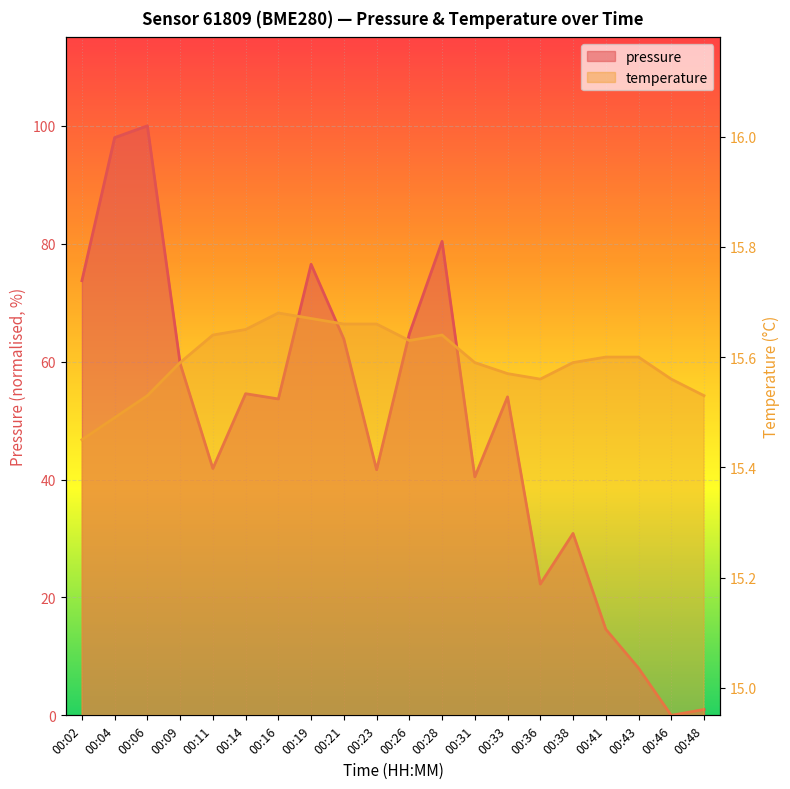

Which series has the largest range (max minus min)?

pressure